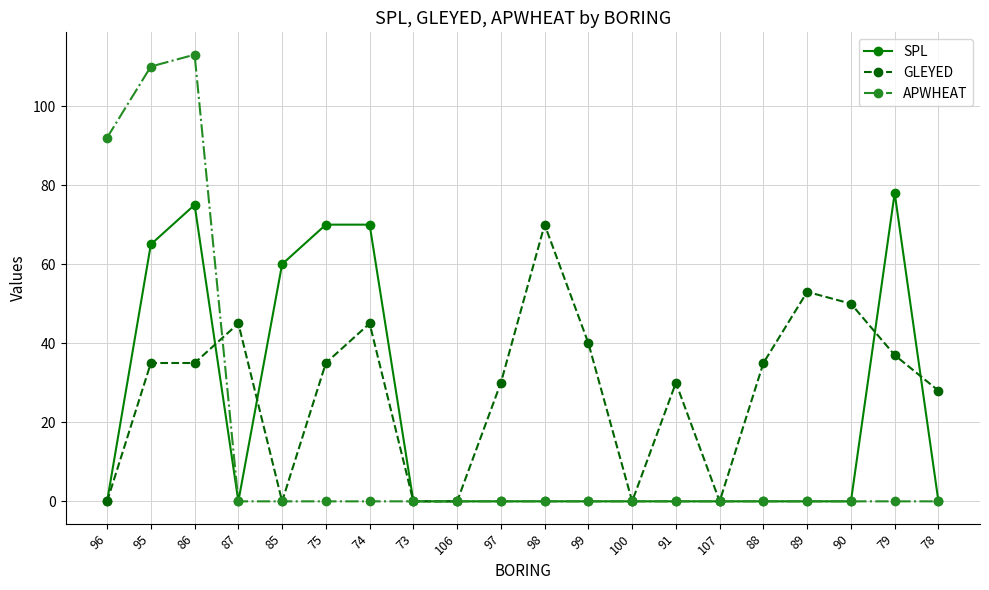

At which category does SPL reach its first local peak?

86